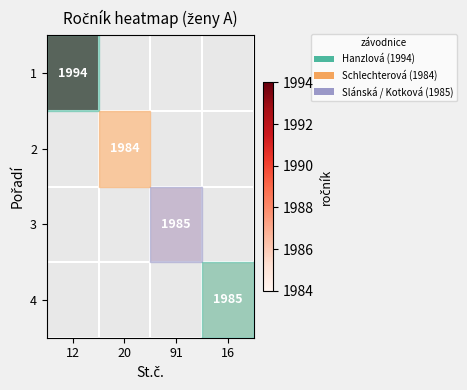

The value of 4 at 16 is 3063. True or false?

False